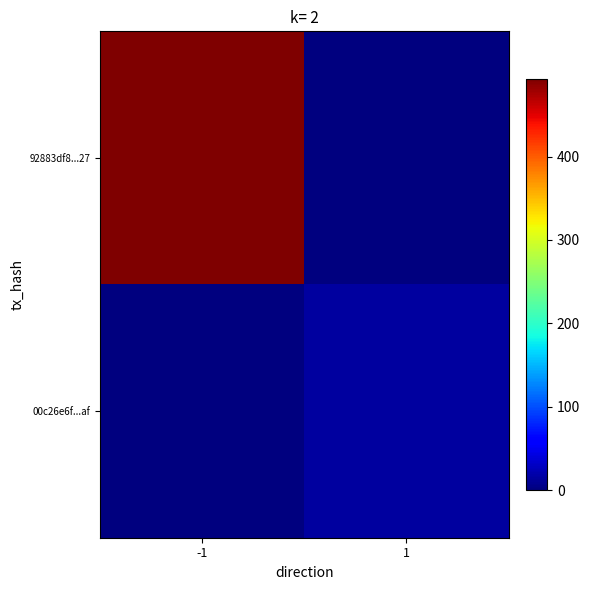

Between -1 and 1, which series saw the biggest shift?

92883df8...27